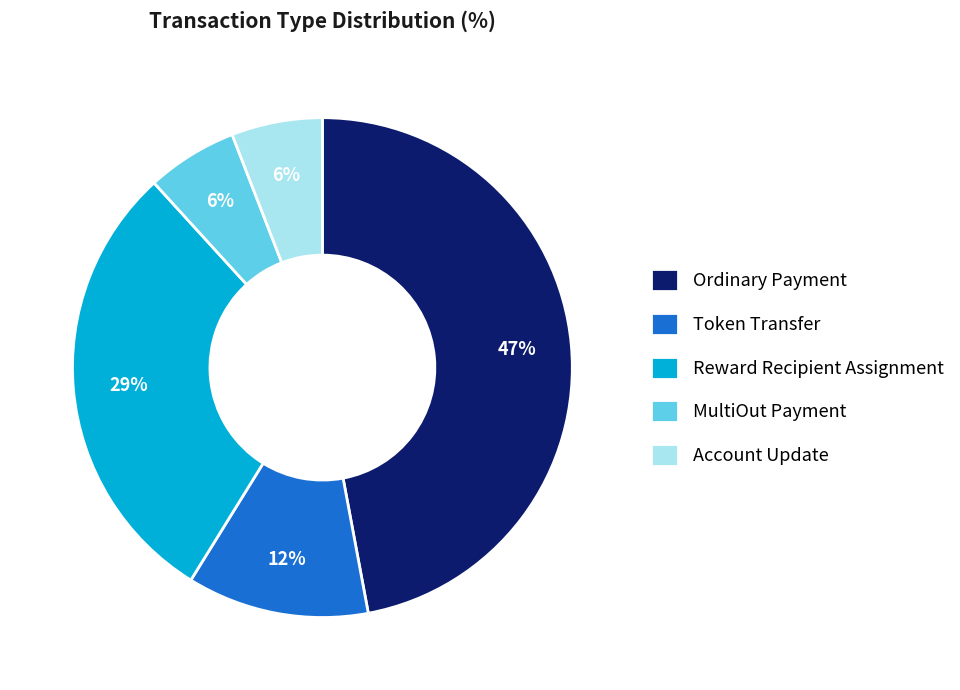

Does Account Update account for over 50% of the chart?

No